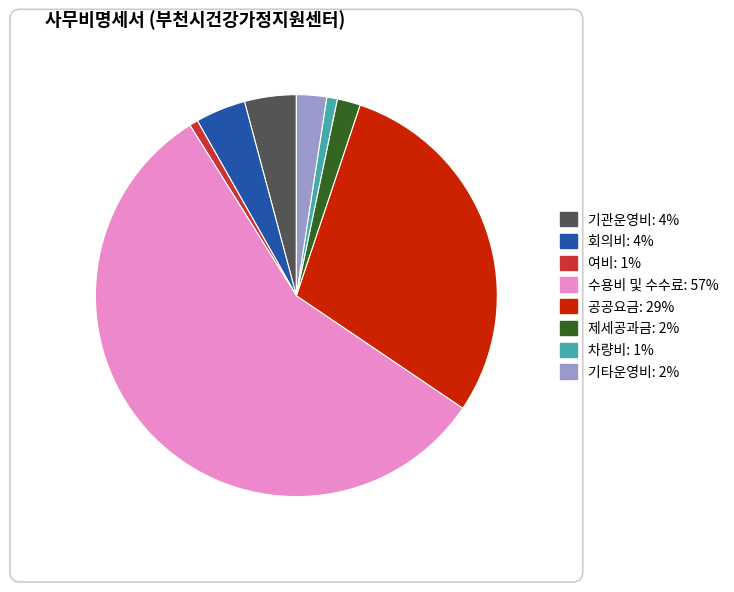

Which category has the biggest portion of the pie?

수용비 및 수수료